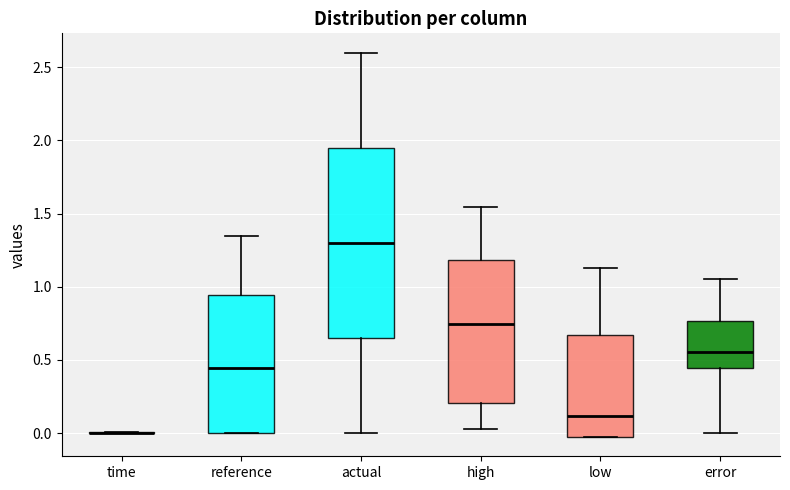

Comparing the boxes themselves (not the whiskers), which one is the tallest?

actual